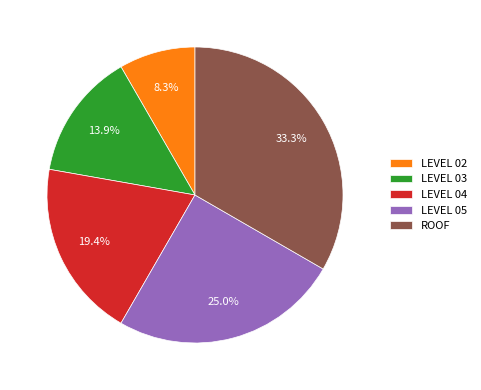

To the nearest percent, what percentage of the pie is LEVEL 03?

14%